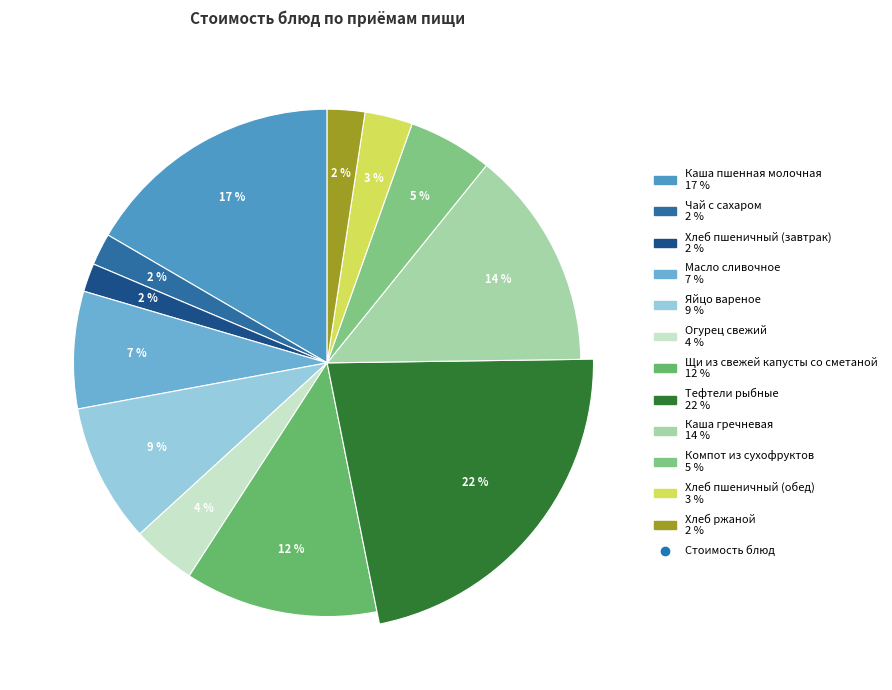

How much of the chart is everything except Хлеб пшеничный (обед)?

97.0%